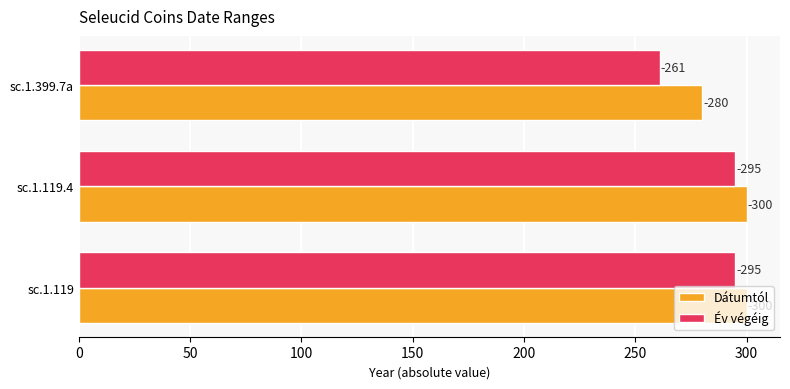

What are all the series names shown in the legend?

Dátumtól, Év végéig